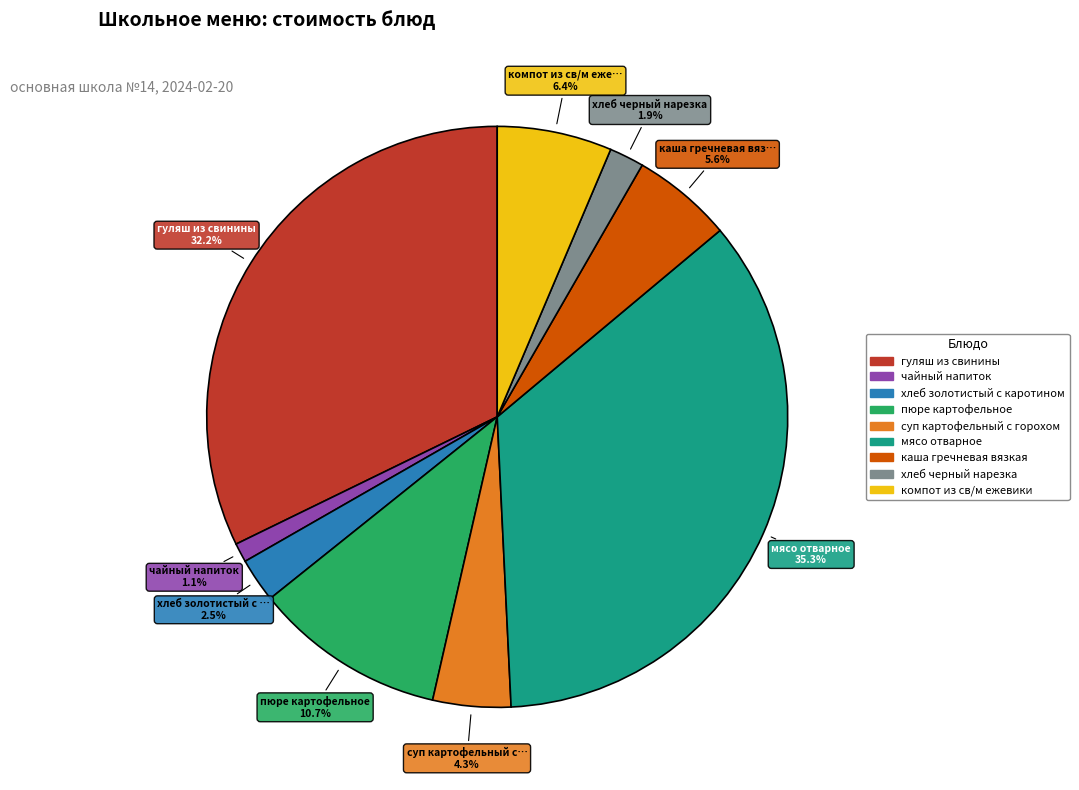

What percentage is the пюре картофельное slice, to the nearest percent?

11%